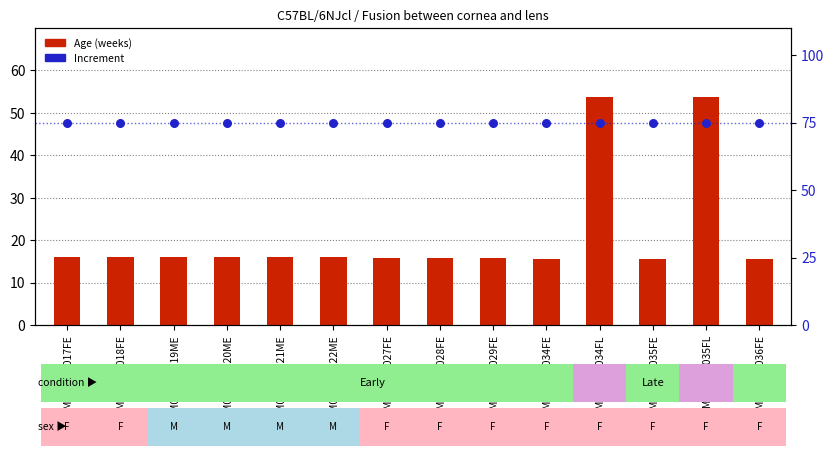

Is the value of Increment at IM0011_b021ME greater than the value of Age (weeks) at IM0011_b035FL?

Yes